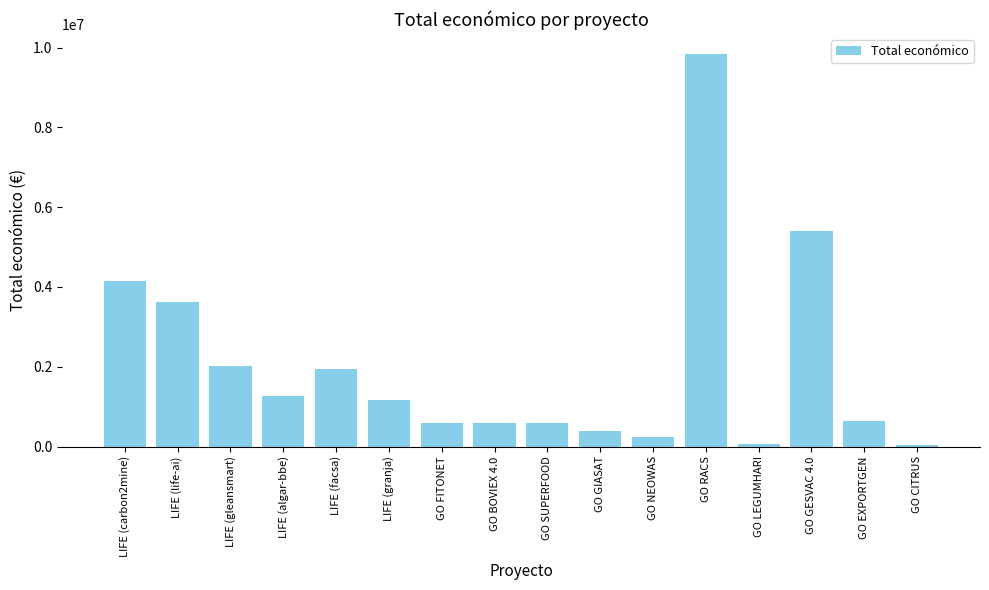

Read the value at LIFE (gleansmart).

2007637